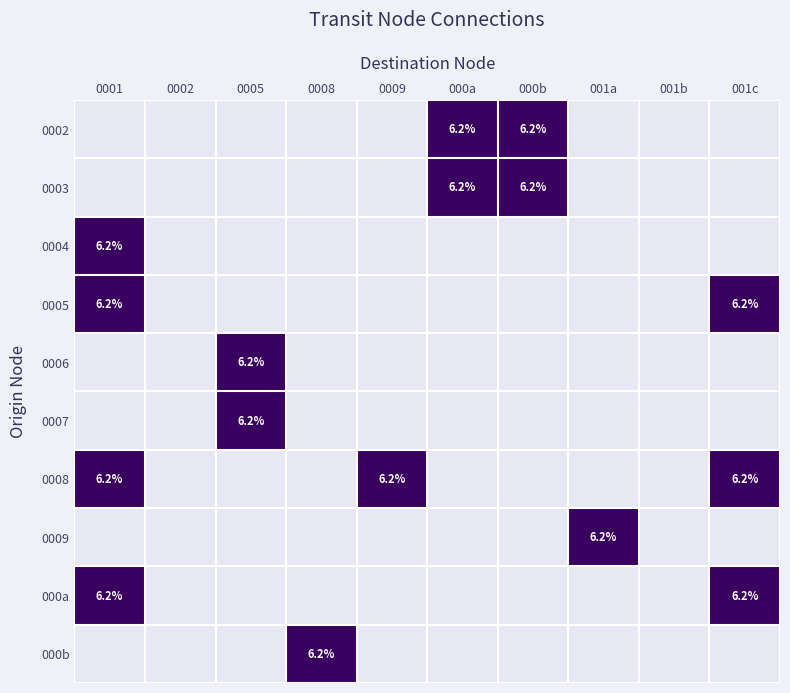

Rank the series by their maximum value, from lowest to highest.

0002, 0003, 0004, 0005, 0006, 0007, 0008, 0009, 000a, 000b